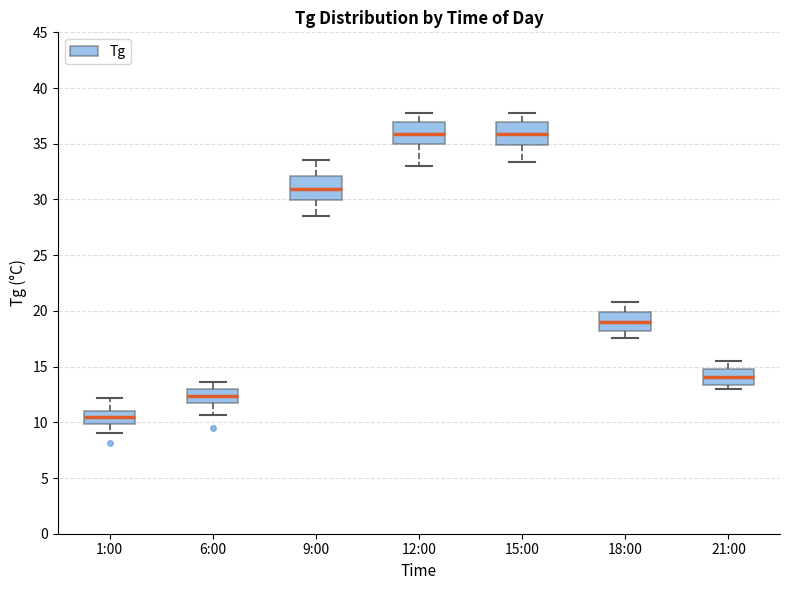

Where is the upper edge of the box for 18:00 on the y-axis? The values are not printed on the chart, so give them approximately, as read against the axis.

20.0